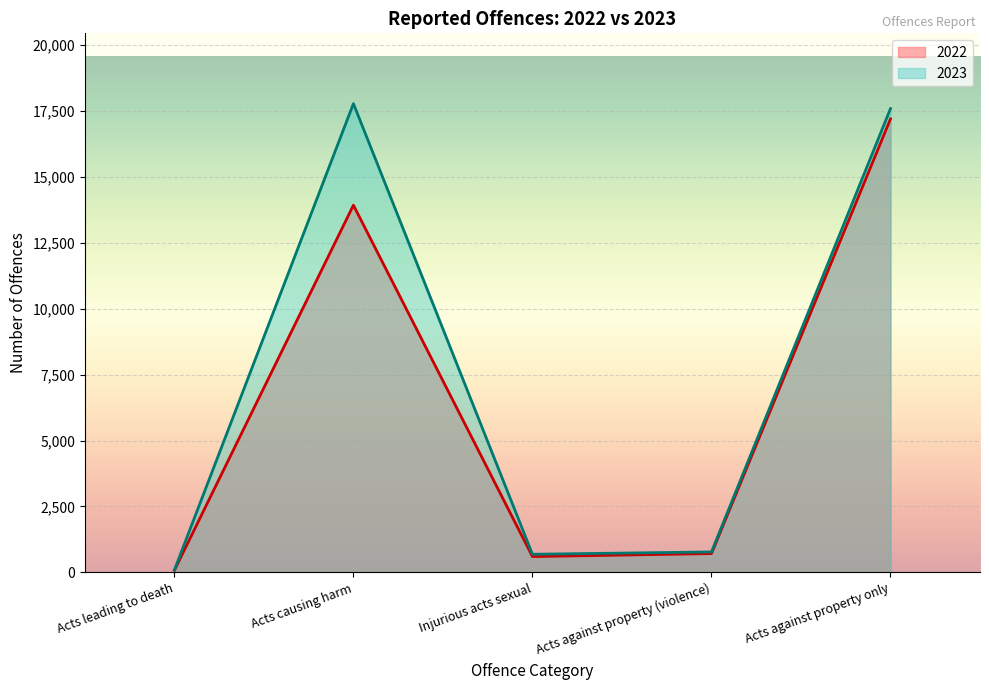

List the labels in order of 2022 value, smallest first.

Acts leading to death, Injurious acts sexual, Acts against property (violence), Acts causing harm, Acts against property only